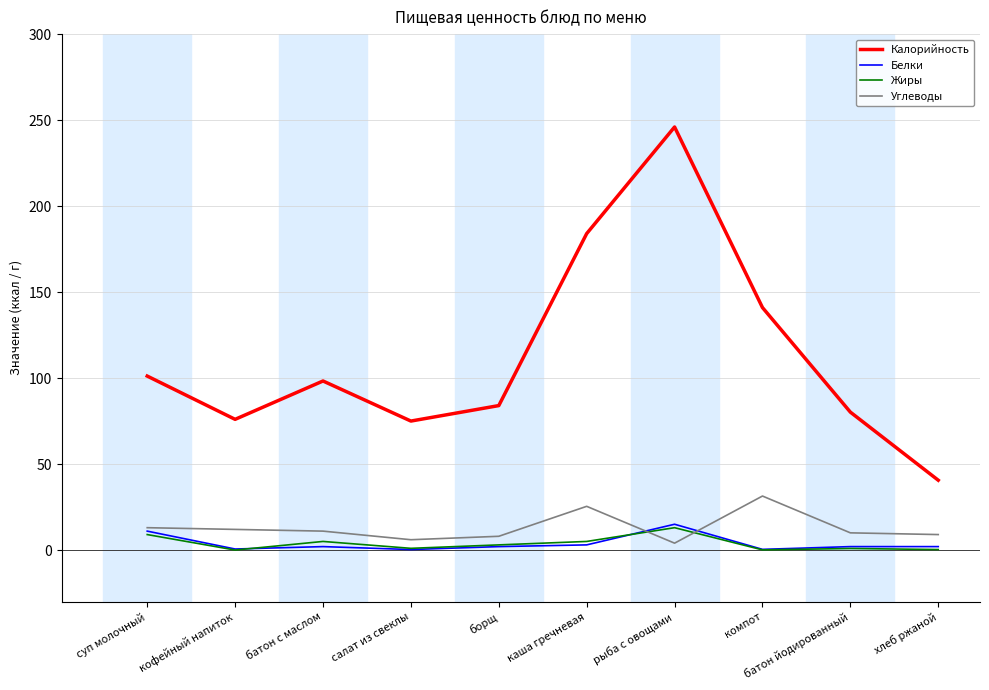

What position from the right is батон йодированный?

2